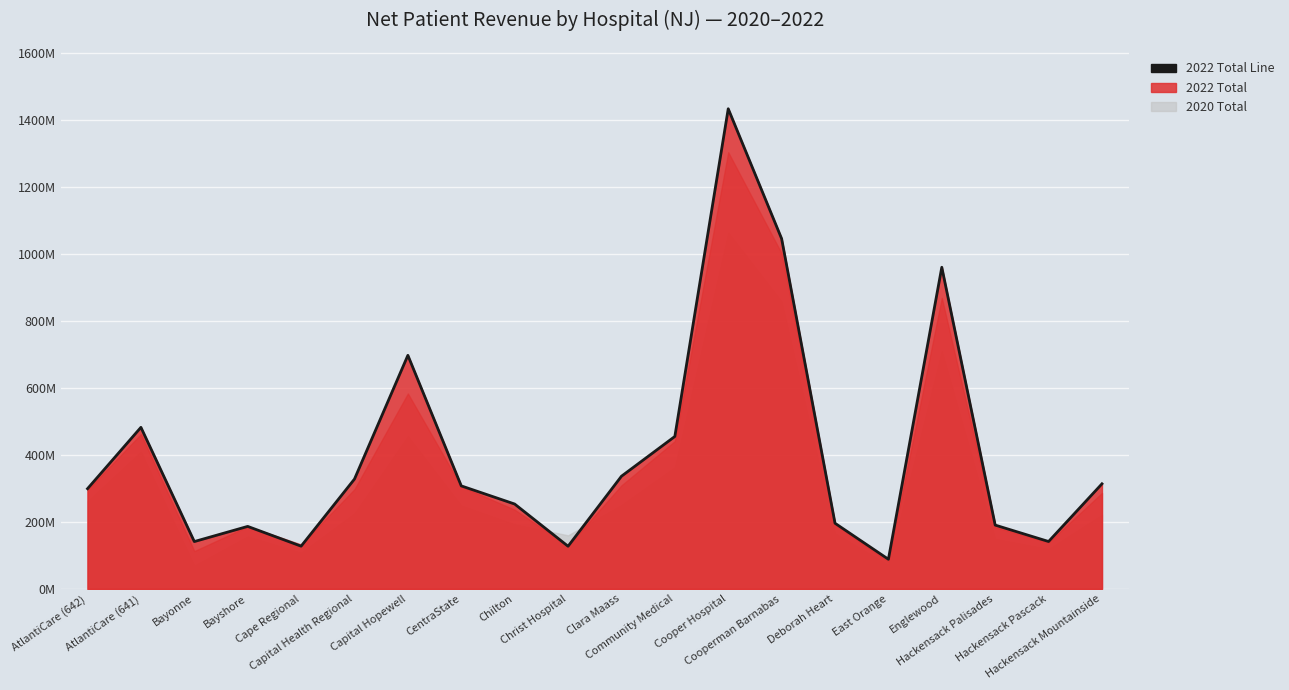

Where is the data nearest to the value 761622500?

Capital Hopewell